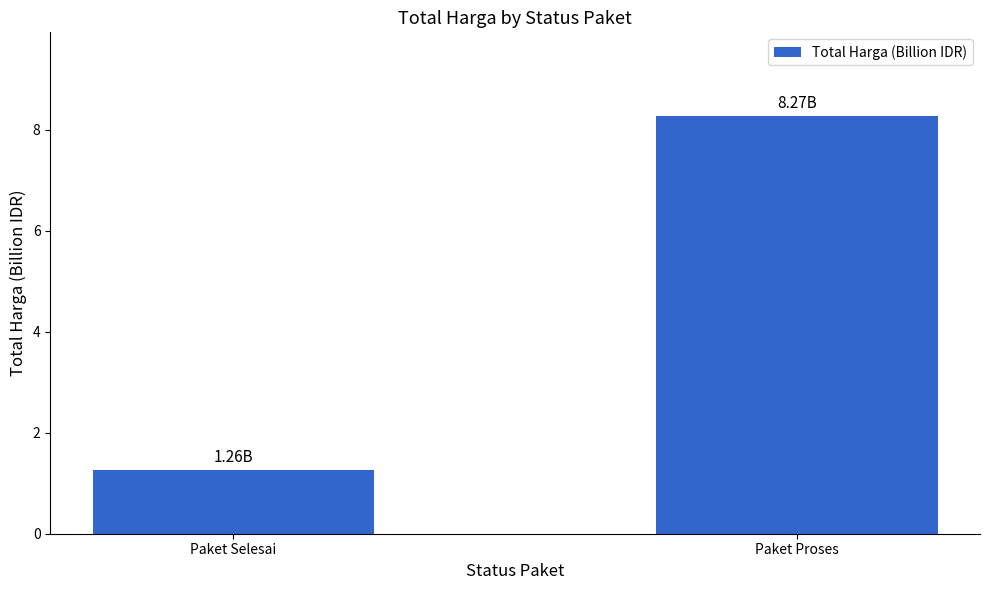

Which label corresponds to the largest value in the chart?

Paket Proses